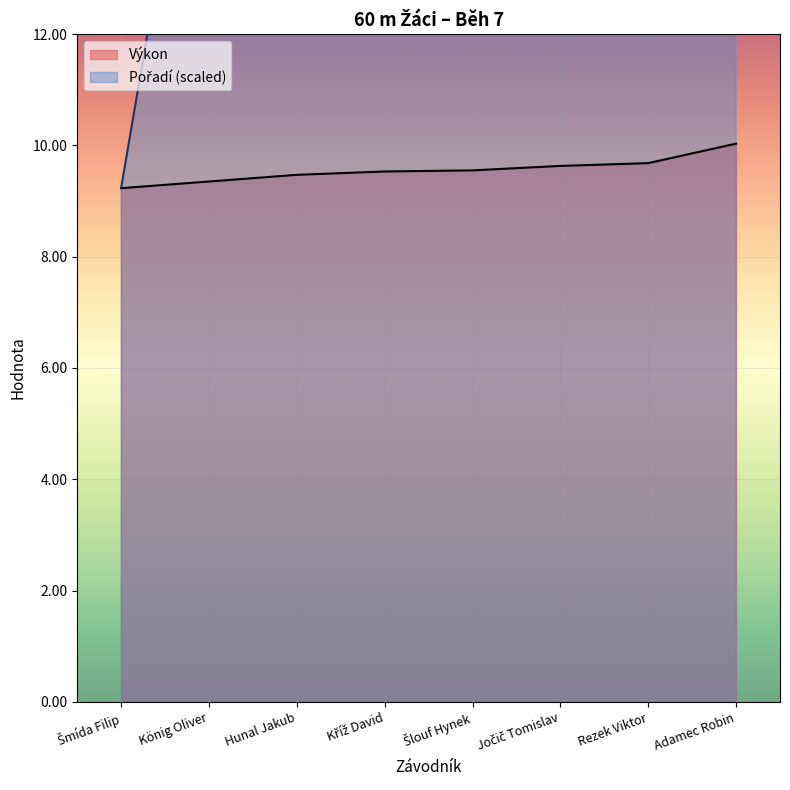

What is the label of the 3rd point from the right?

Jočič Tomislav